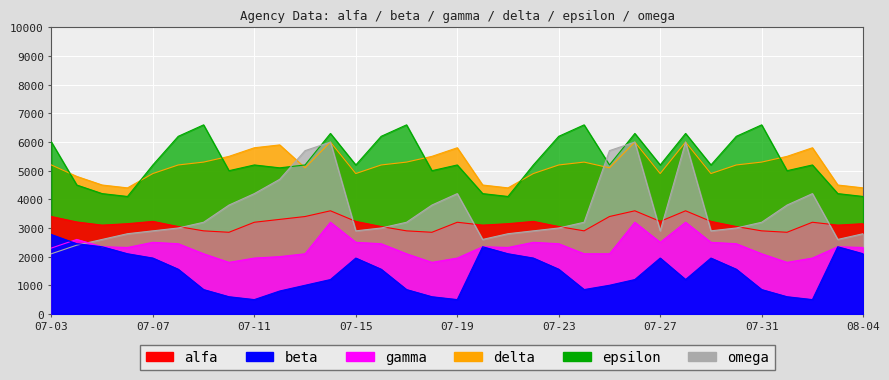

How many data points in gamma are less than 2320?

14